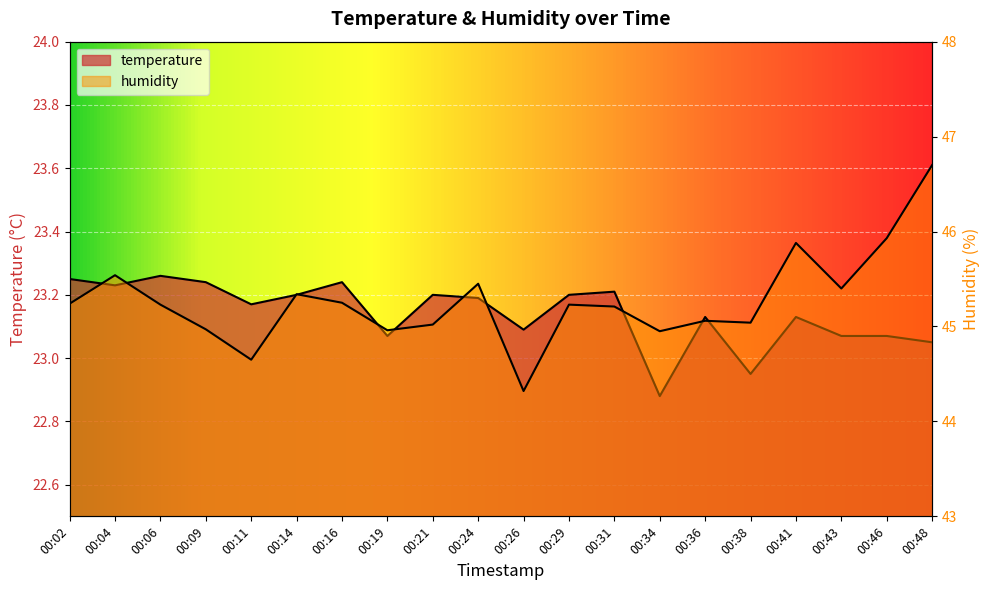

In humidity, how many points are higher than both neighbors (excluding endpoints)?

6